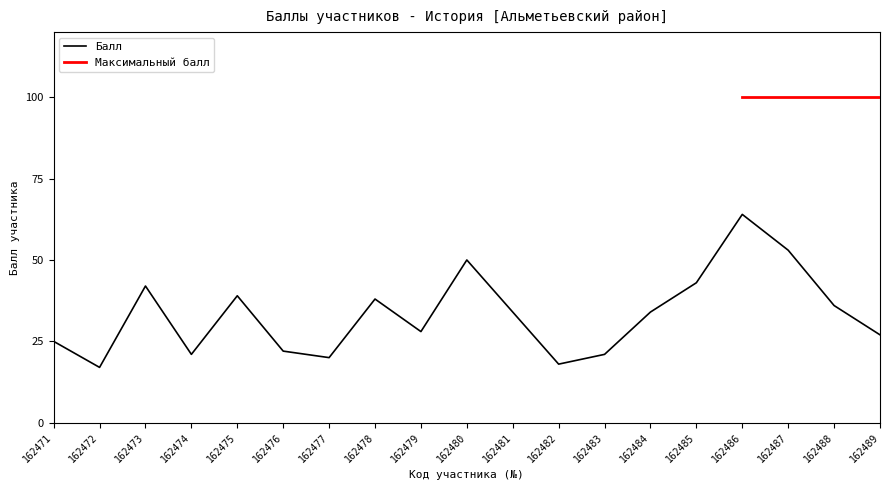

What is the value of the 15th point from the left?

43